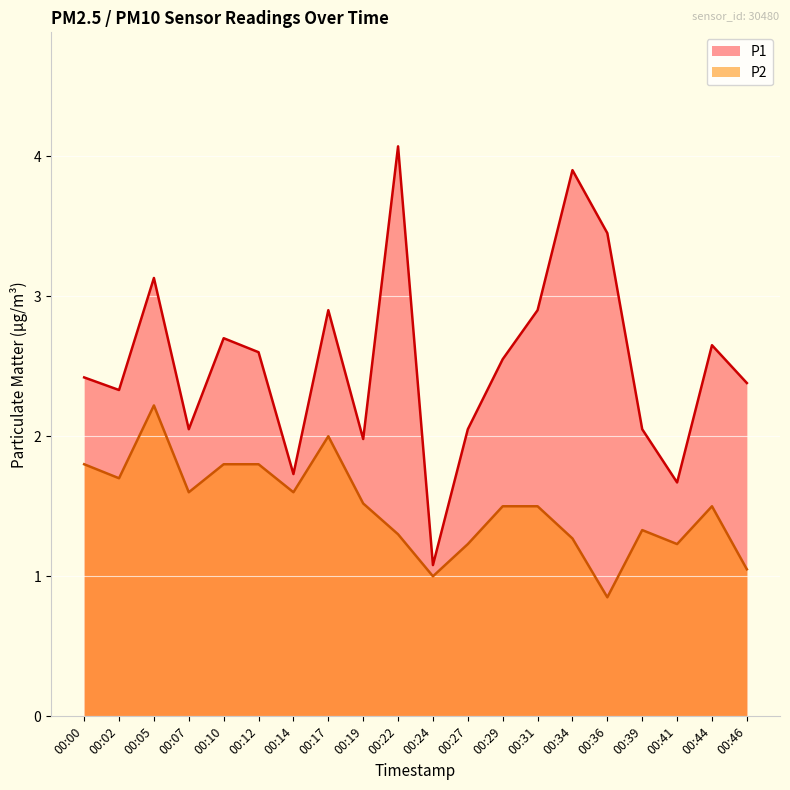

The value of P1 at 00:24 is 1.9. True or false?

False